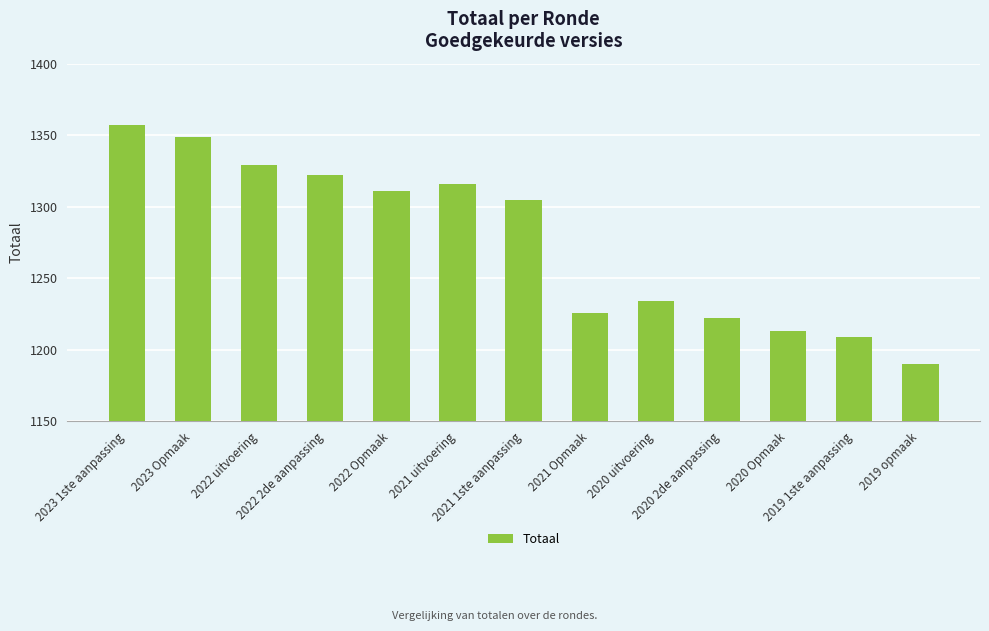

What is the sum of the values at 2021 Opmaak and 2020 uitvoering?

2460